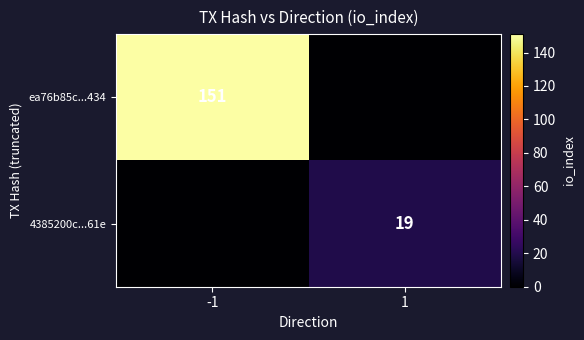

The value of ea76b85c...434 at -1 is 151. True or false?

True